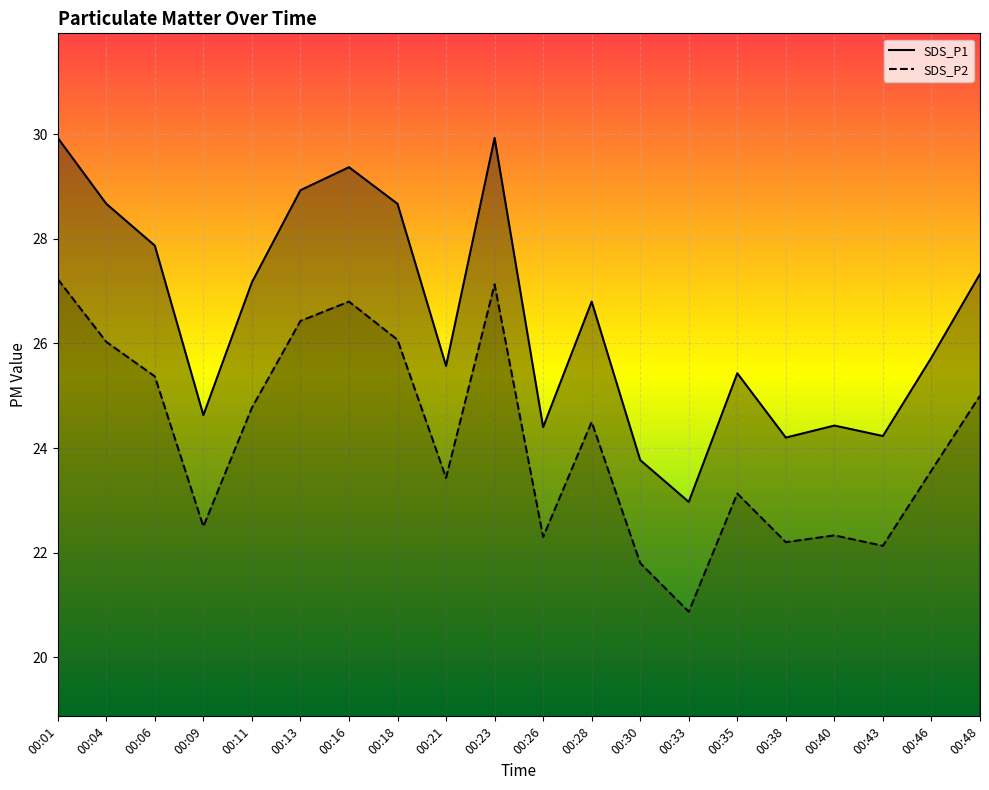

Between 00:09 and 00:48, which series saw the biggest shift?

SDS_P1